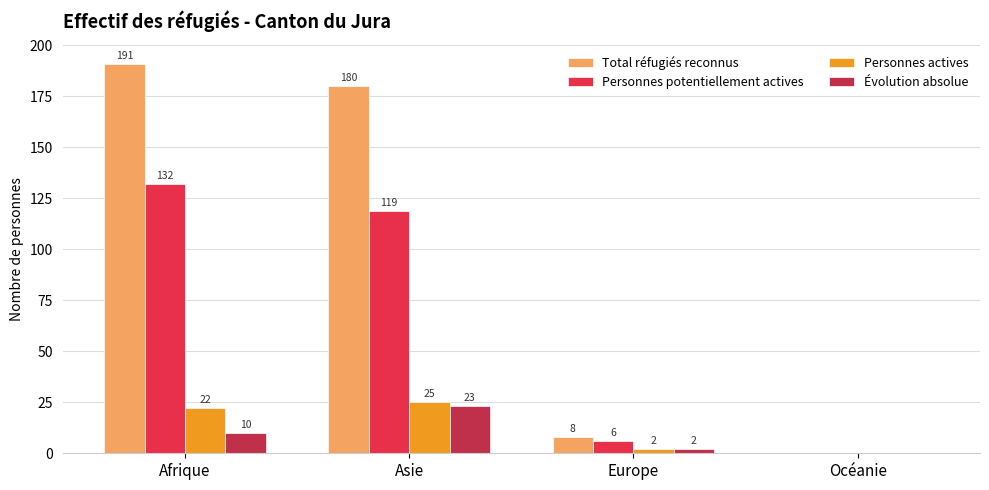

What is the total value across all series at Afrique?

355